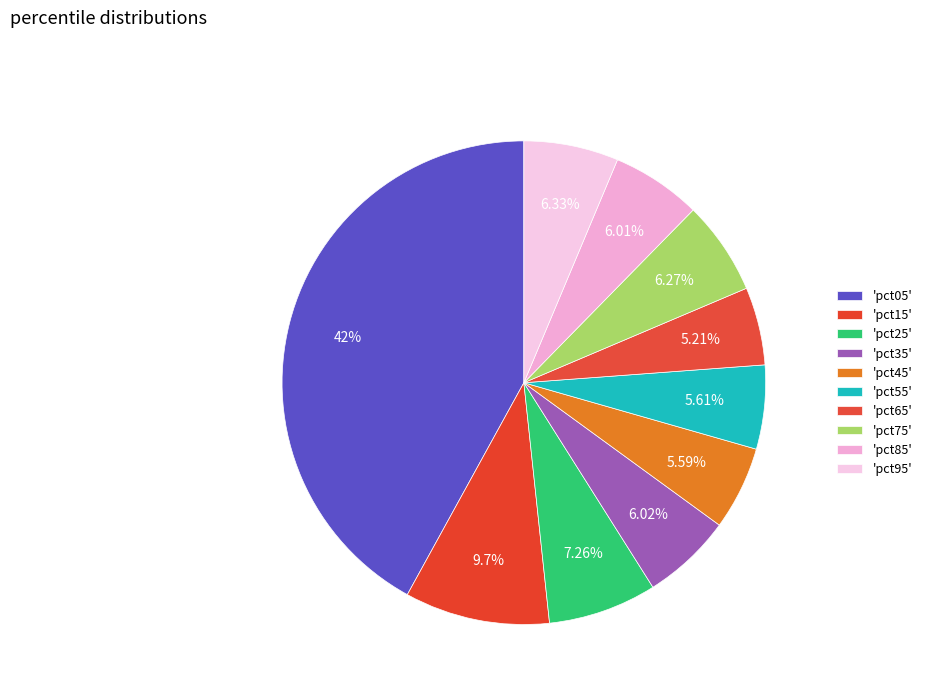

How many segments does this pie chart have?

10